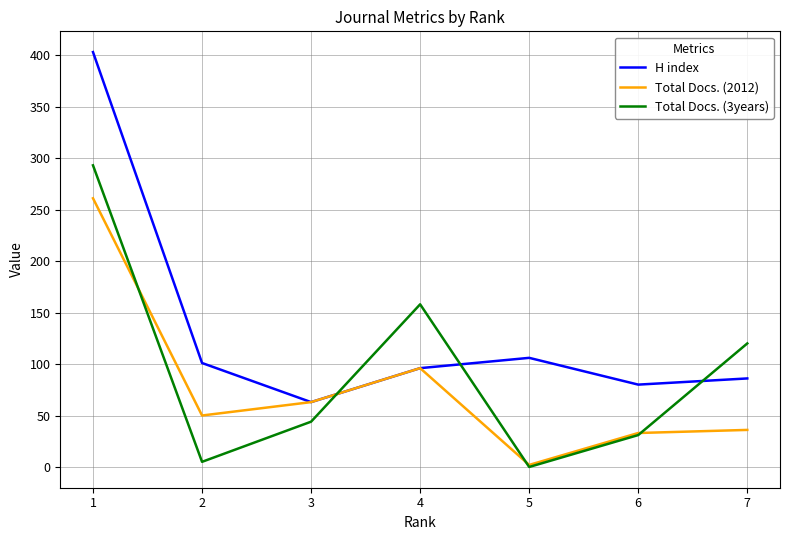

Which series has the largest total across all categories?

H index